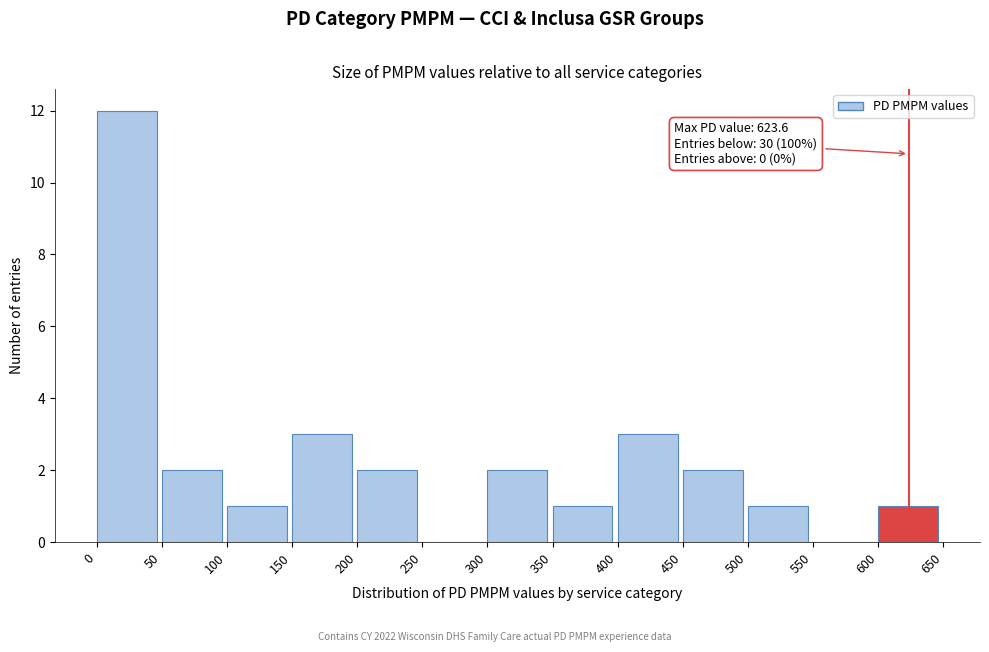

Over which range of the x-axis is the bar tallest?

0 to 50